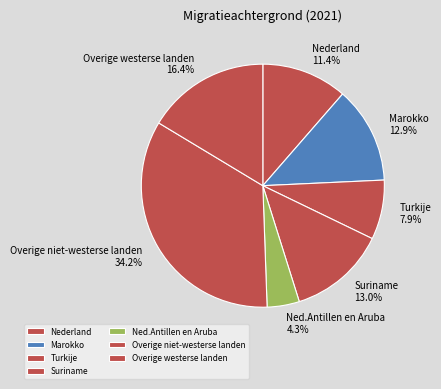

Combined, do Turkije and Overige niet-westerse landen account for over 50%?

No